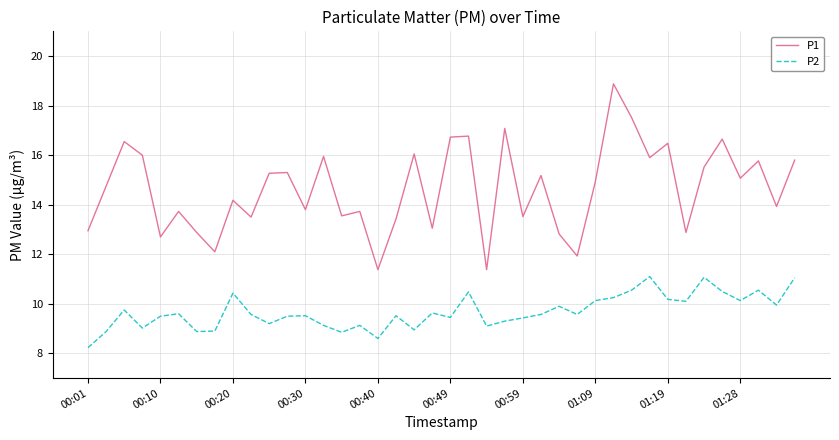

What is the difference between the maximum and minimum values in the P2 series?

2.9